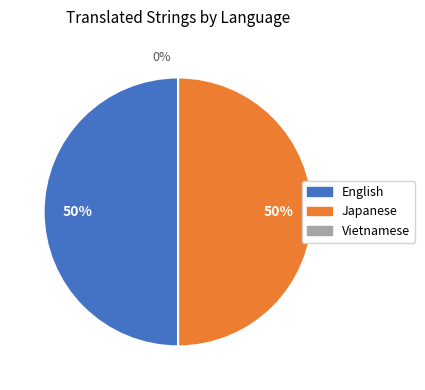

What is the total percentage of Japanese and Vietnamese?

50.0%